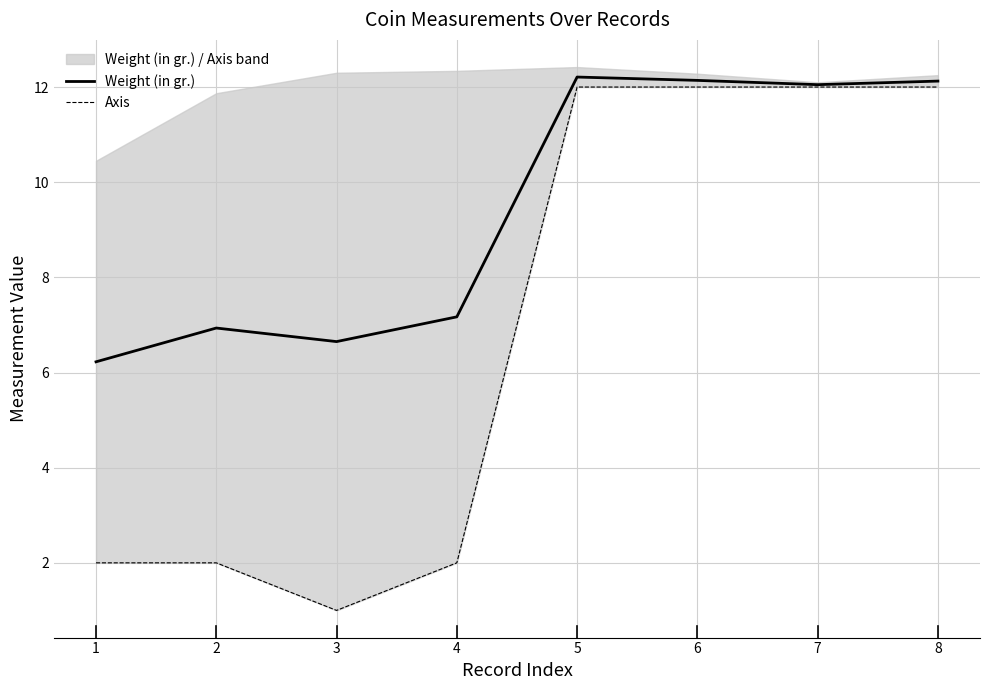

True or false: Axis and Weight (in gr.) intersect in this chart.

False